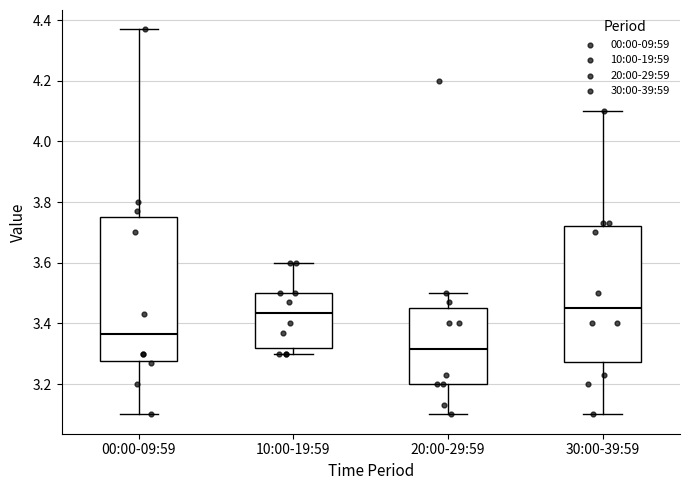

Reading left to right, read every box against the y-axis: the position of its median line, the range the box covers, and the ends of its whiskers. The values are not printed on the chart, so give them approximately, as read against the axis.

00:00-09:59: median 3.36, box 3.28 to 3.76, whiskers 3.10 to 4.38
10:00-19:59: median 3.44, box 3.32 to 3.50, whiskers 3.30 to 3.60
20:00-29:59: median 3.32, box 3.20 to 3.46, whiskers 3.10 to 3.50
30:00-39:59: median 3.46, box 3.28 to 3.72, whiskers 3.10 to 4.10